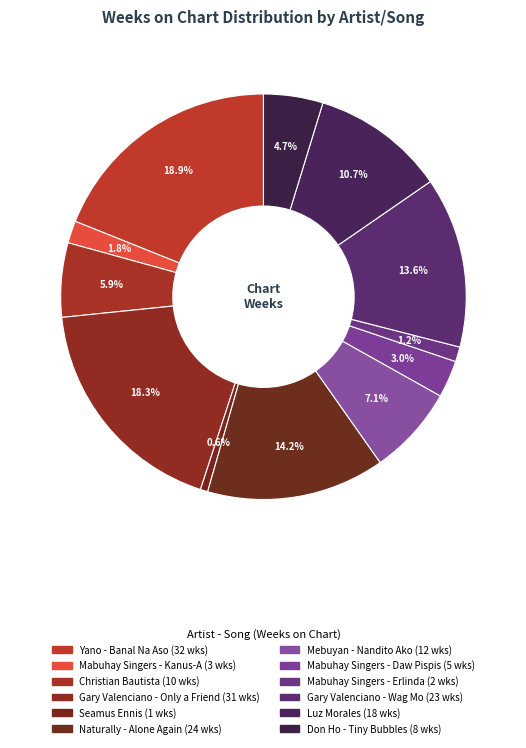

How many segments does this pie chart have?

12